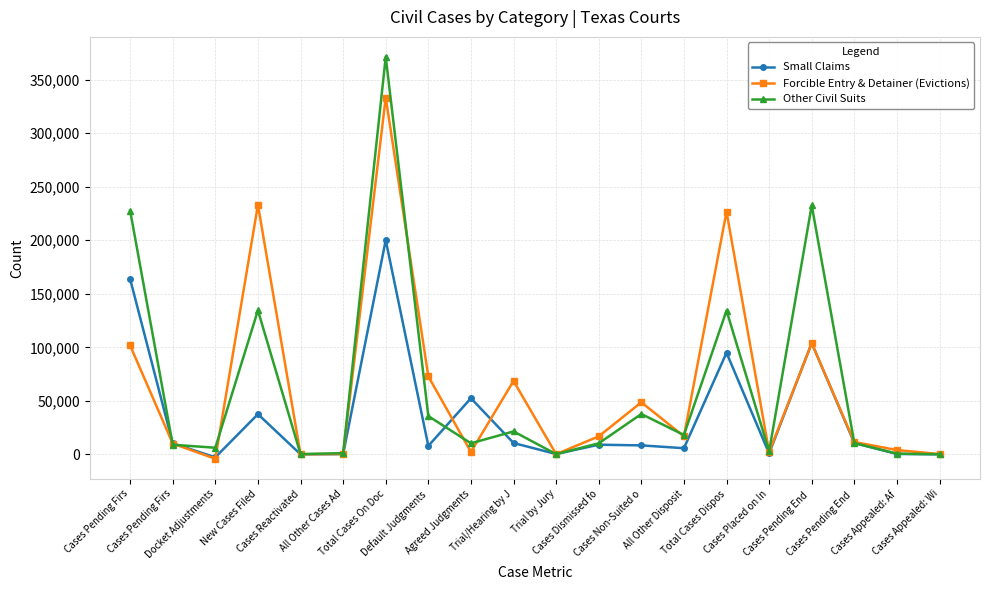

List the labels in order of Small Claims value, smallest first.

Docket Adjustments, Cases Appealed: Wi, Cases Reactivated, All Other Cases Ad, Trial by Jury, Cases Appealed: Af, Cases Placed on In, All Other Disposit, Default Judgments, Cases Non-Suited o, Cases Dismissed fo, Cases Pending Firs, Cases Pending End , Trial/Hearing by J, New Cases Filed, Agreed Judgments, Total Cases Dispos, Cases Pending End , Cases Pending Firs, Total Cases On Doc